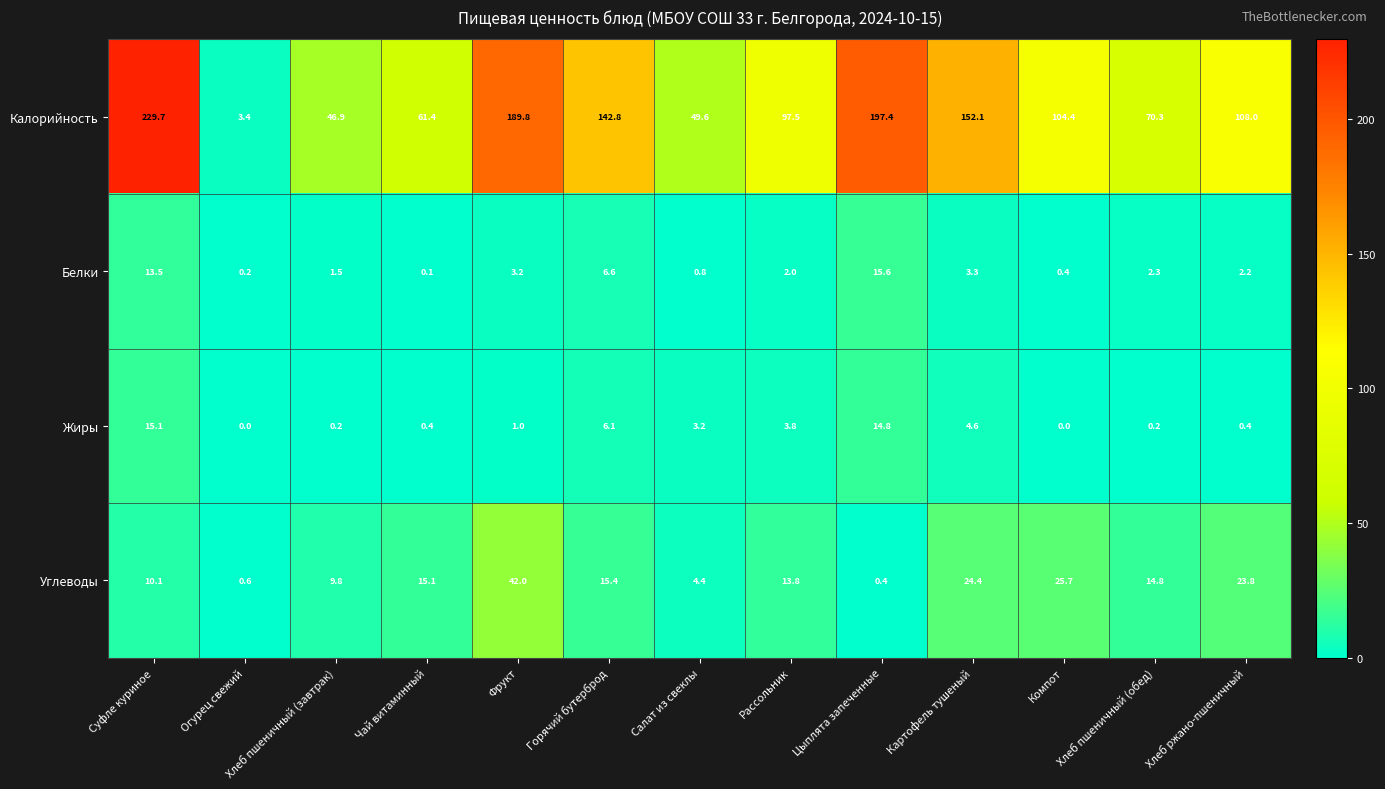

Where is Углеводы nearest to the value 21?

Хлеб ржано-пшеничный